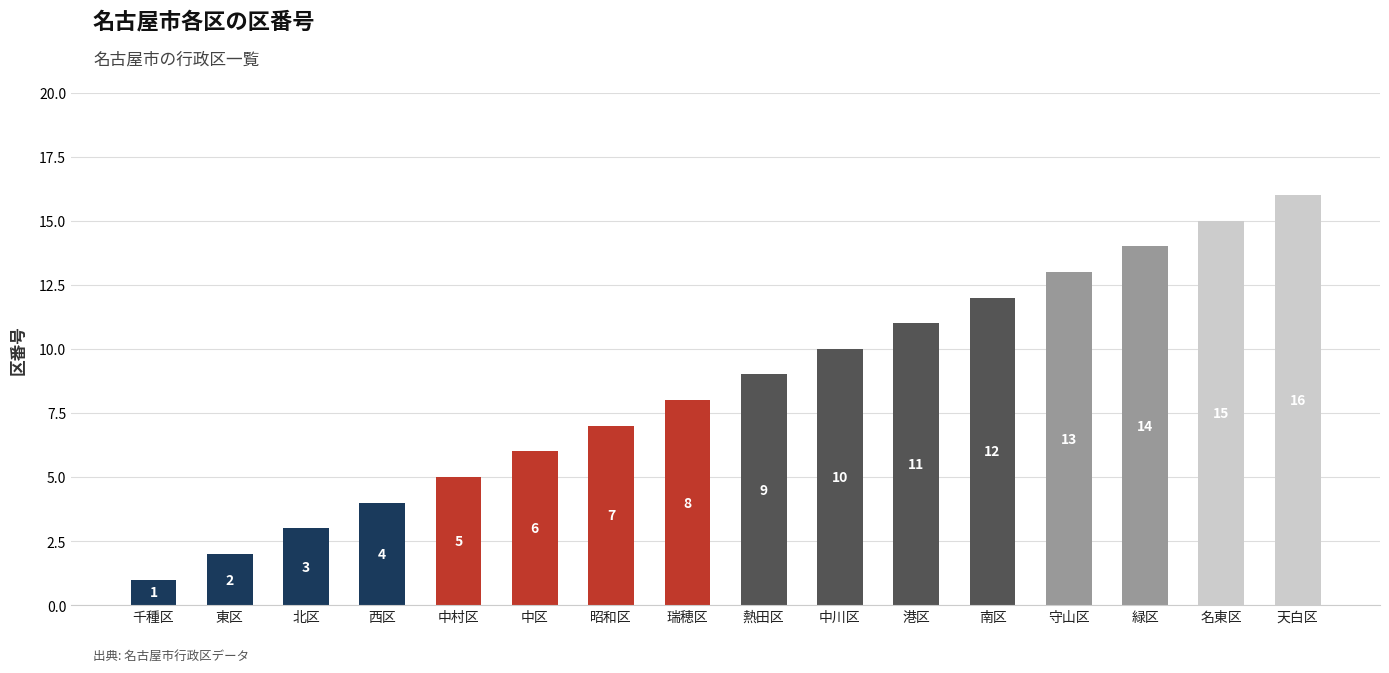

Are the bars grouped side by side (vs. stacked)?

No